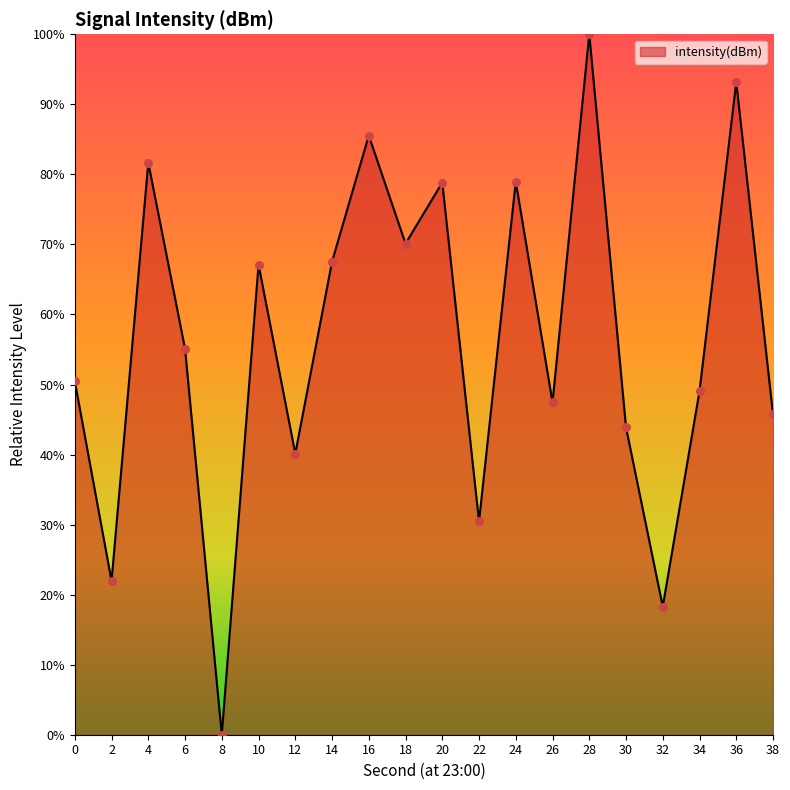

Approximately how many times larger is the value at 2 compared to 24?

0.3